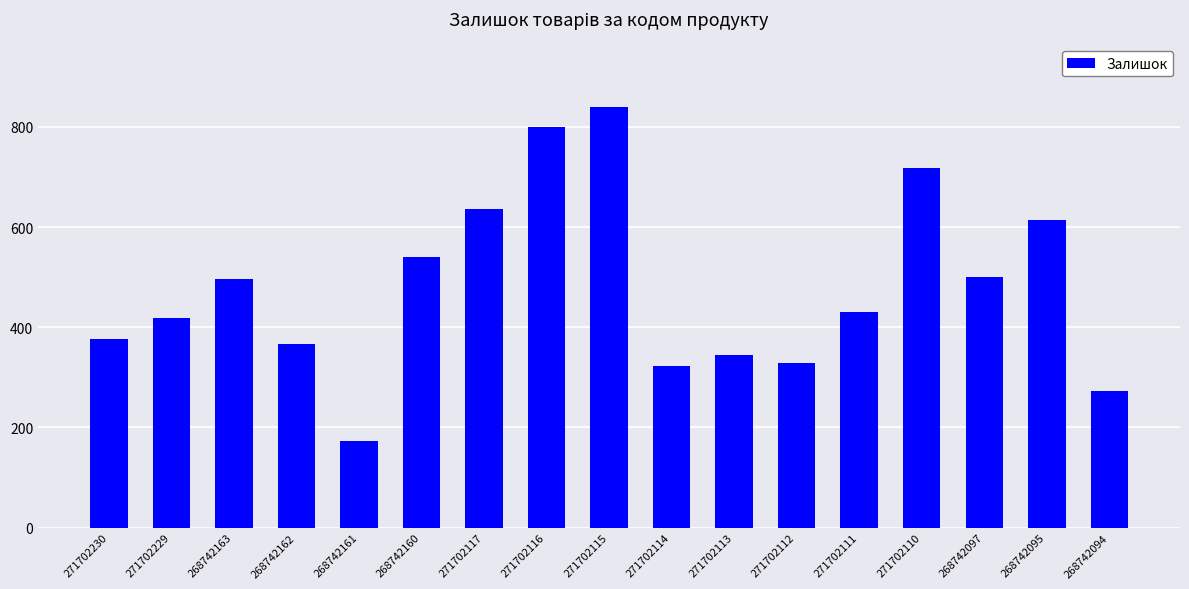

Which category has the highest value across all series?

271702115